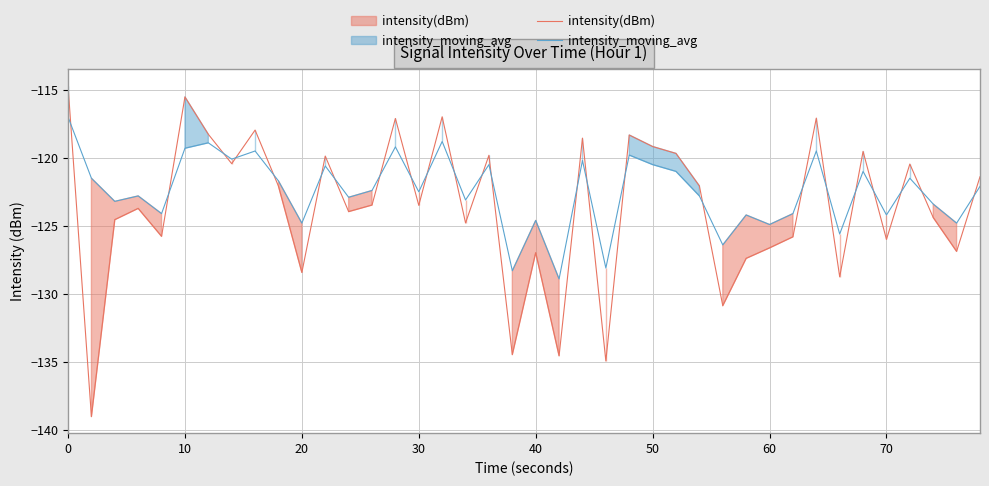

What is the difference between the highest and lowest values at 50?

1.3